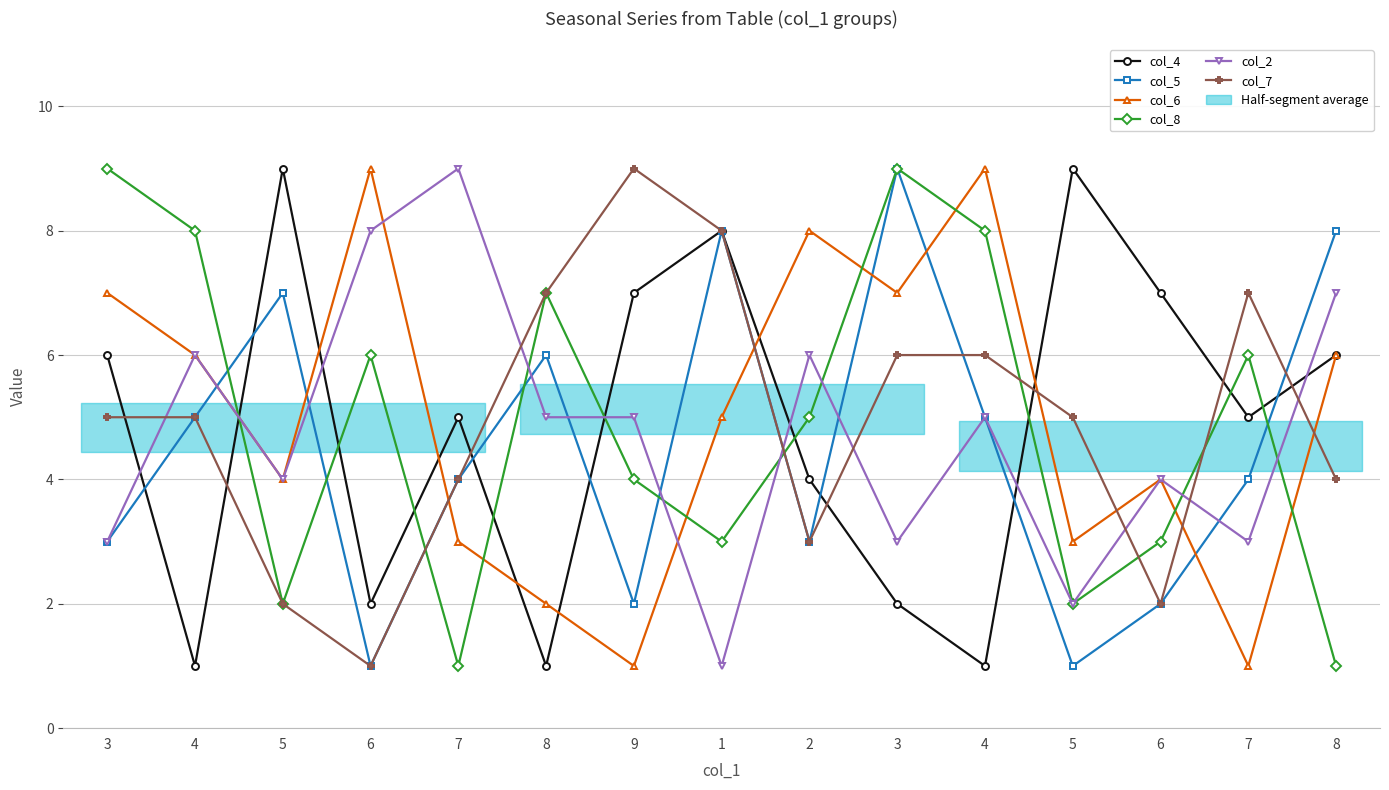

What is the total value across all series at 6?

27